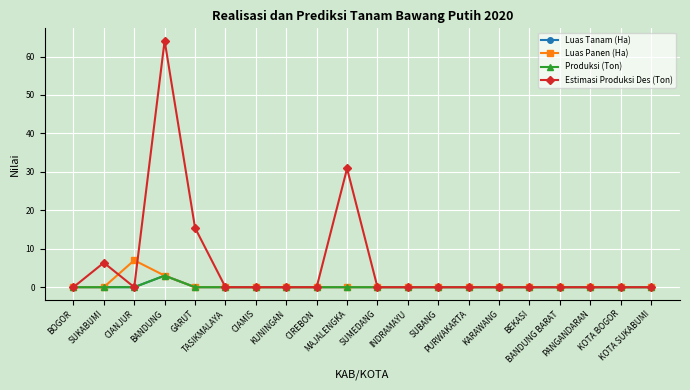

Does the chart have visible grid lines?

Yes